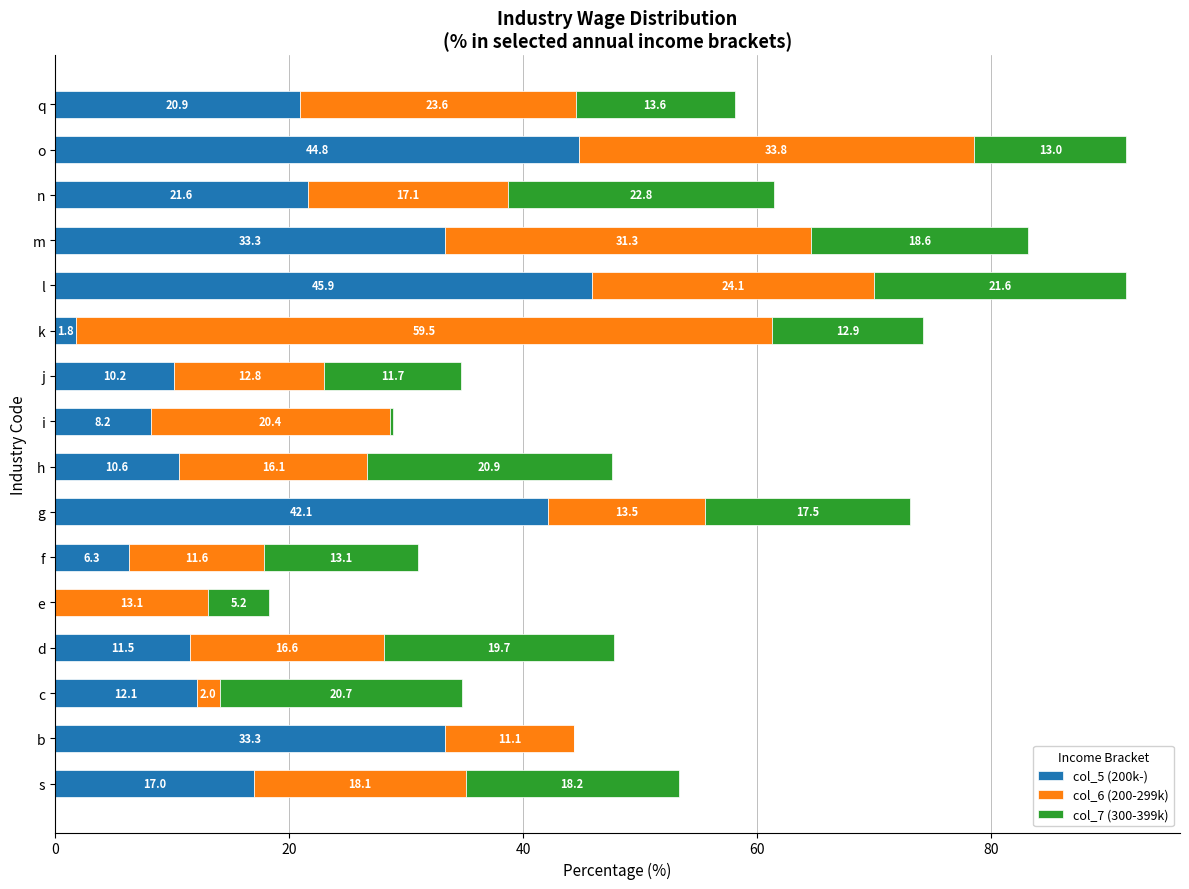

What is the highest value of the col_5 (200k-) series?

45.9